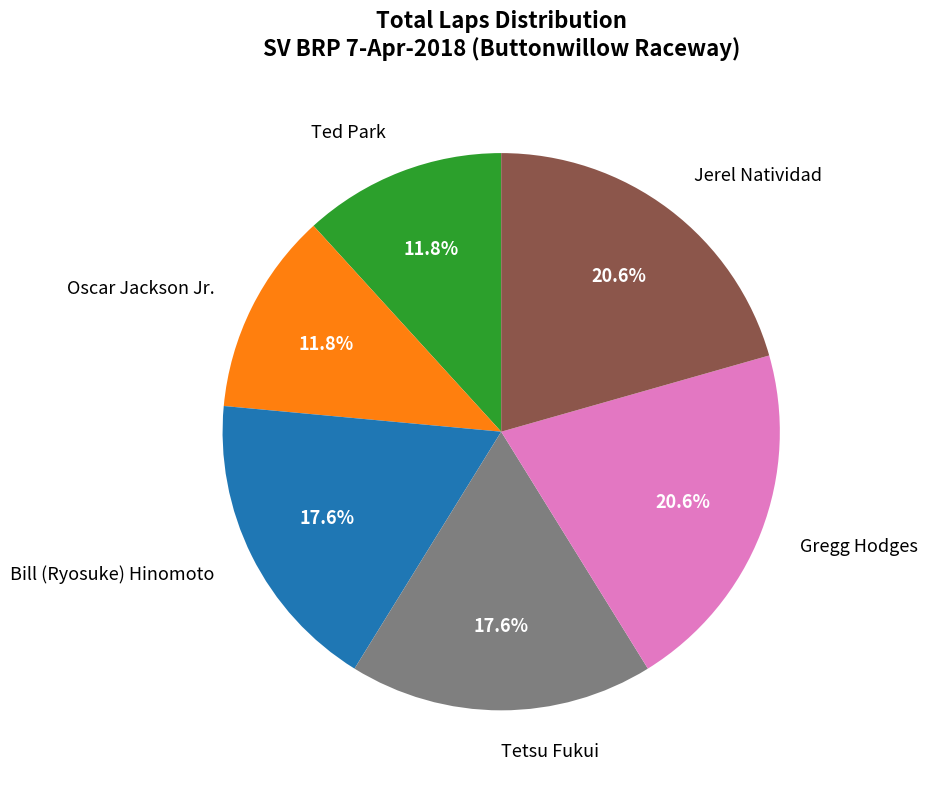

Count the number of slices in the pie.

6